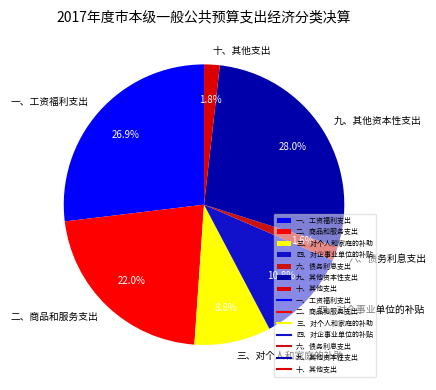

What is the ratio of the value at 六、债务利息支出 to the value at 三、对个人和家庭的补助?

0.2